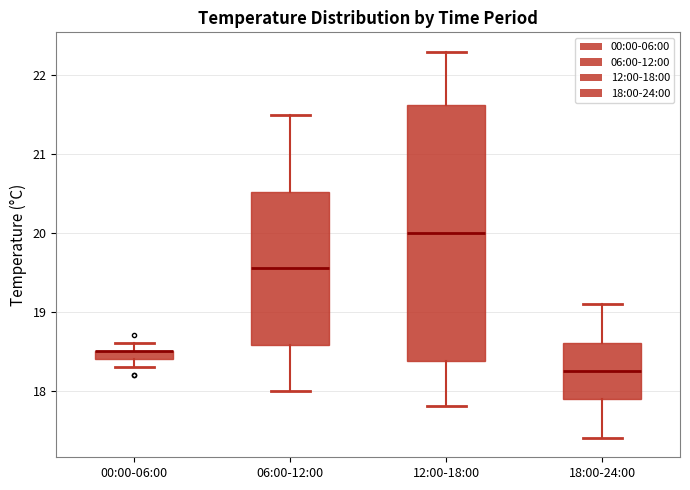

Where does the lower whisker of the box for 12:00-18:00 end on the y-axis? The values are not printed on the chart, so give them approximately, as read against the axis.

17.8